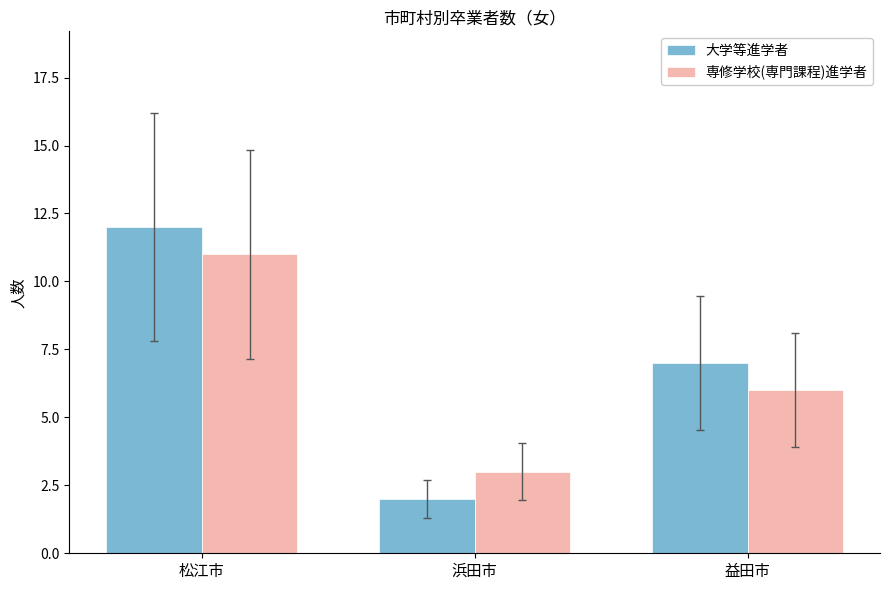

At which category does the chart reach its peak across all series?

松江市